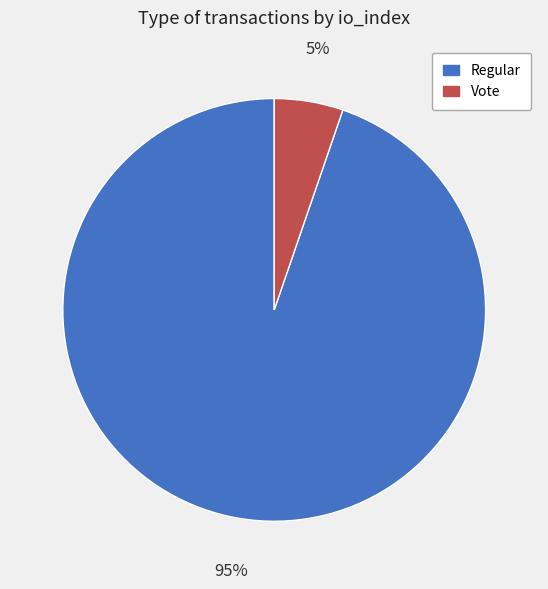

Combined, do Regular and Vote account for over 50%?

Yes